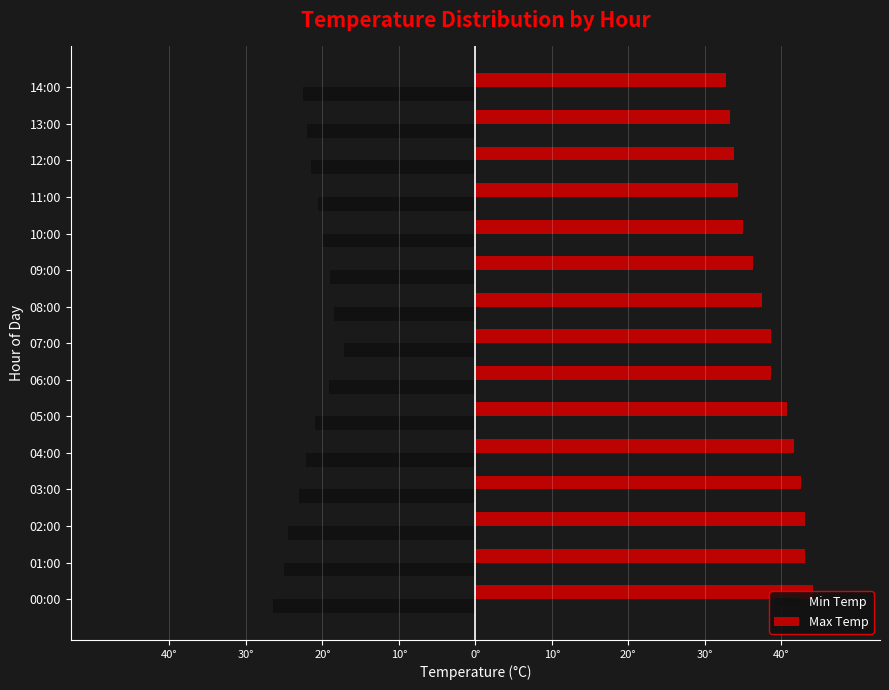

List the series in order of their peak value, lowest first.

Min Temp, Max Temp